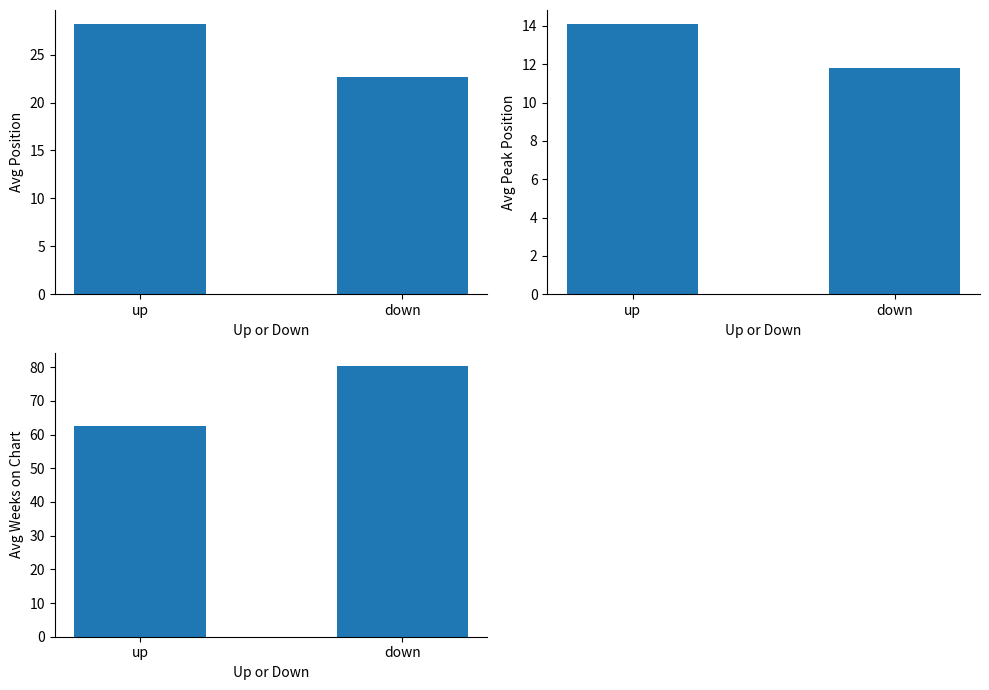

What is the difference between the maximum and minimum values in the Avg Position series?

5.6